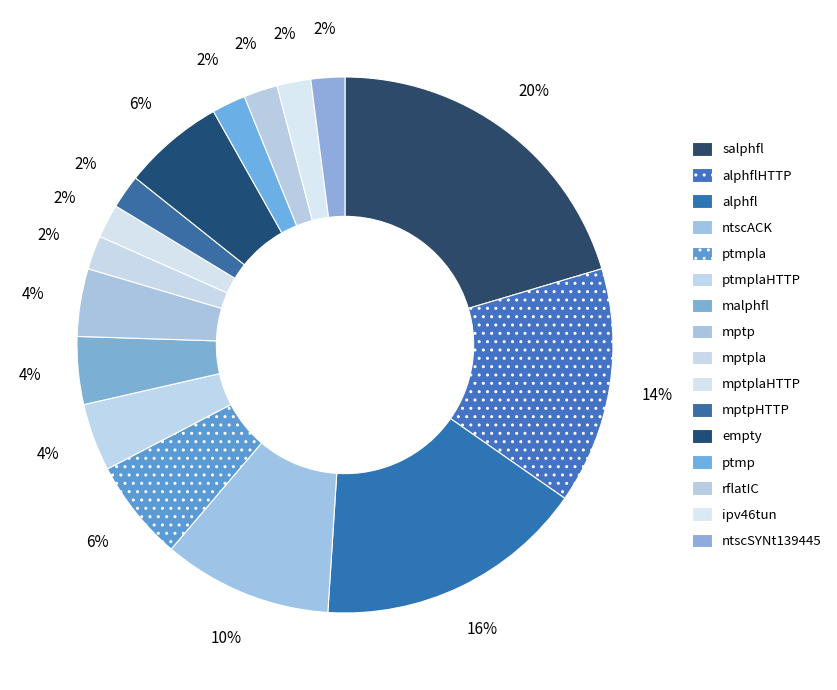

How many segments does this pie chart have?

16